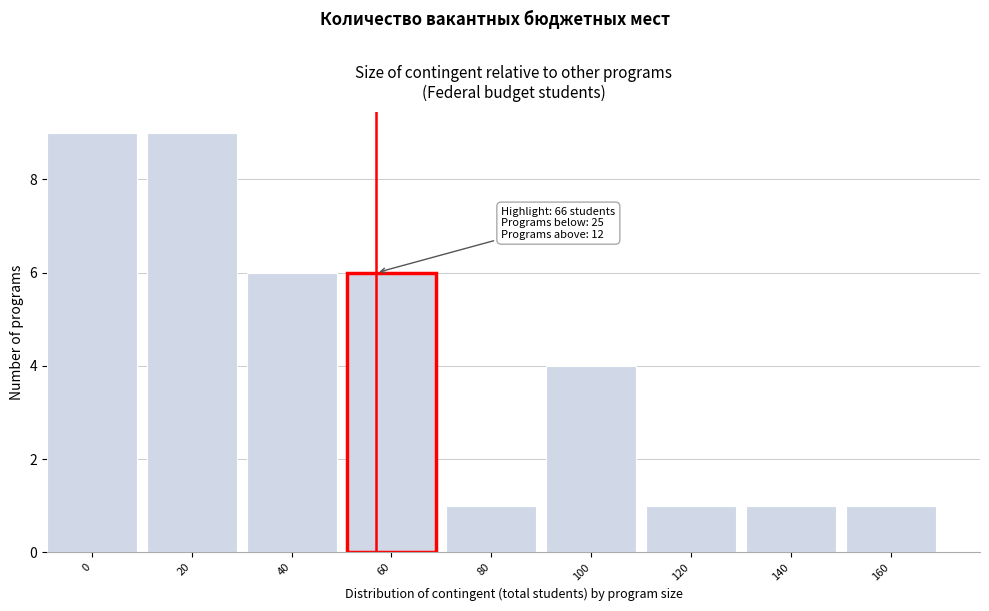

Reading left to right, list all the values displayed in this chart.

0=9	20=9	40=6	60=6	80=1	100=4	120=1	140=1	160=1